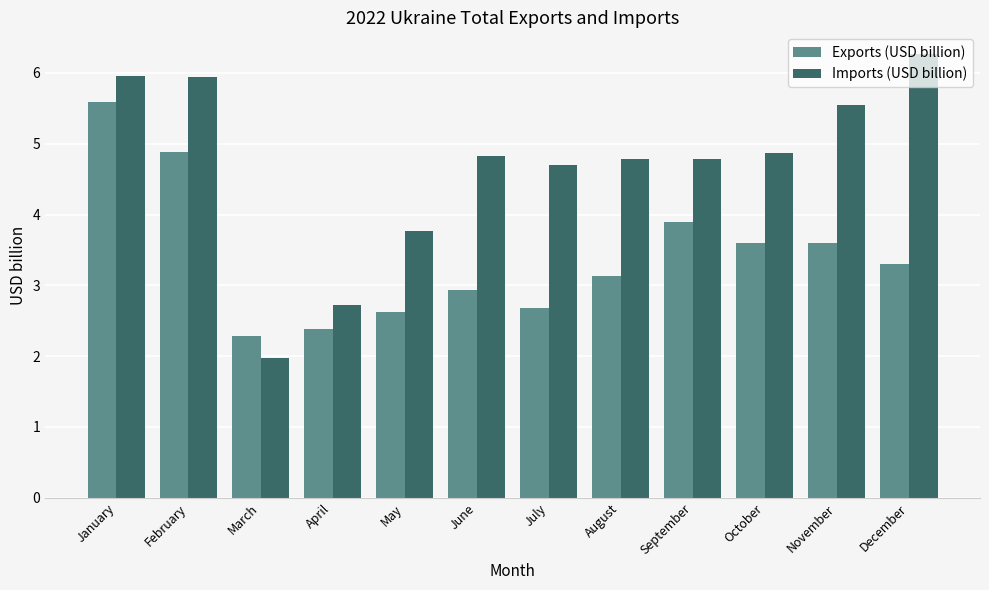

At which label does Imports (USD billion) reach its peak?

December